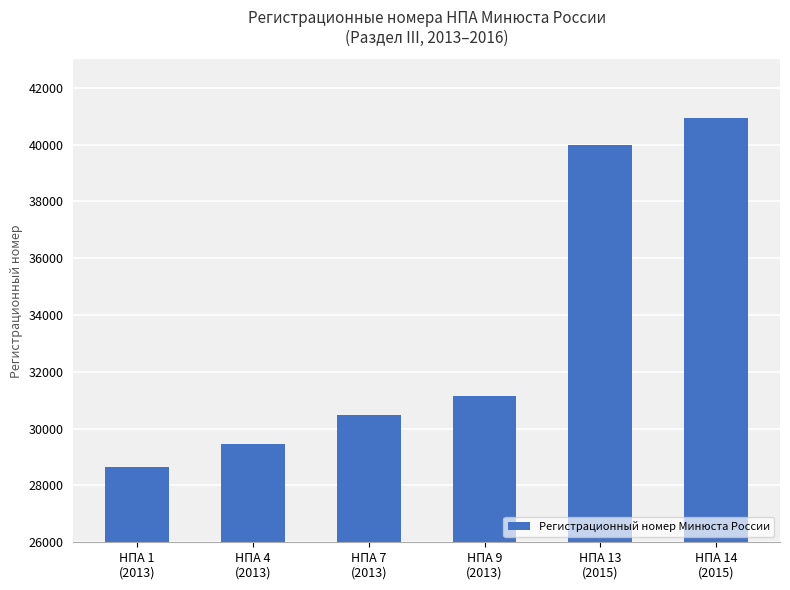

What position from the left is НПА 7
(2013)?

3